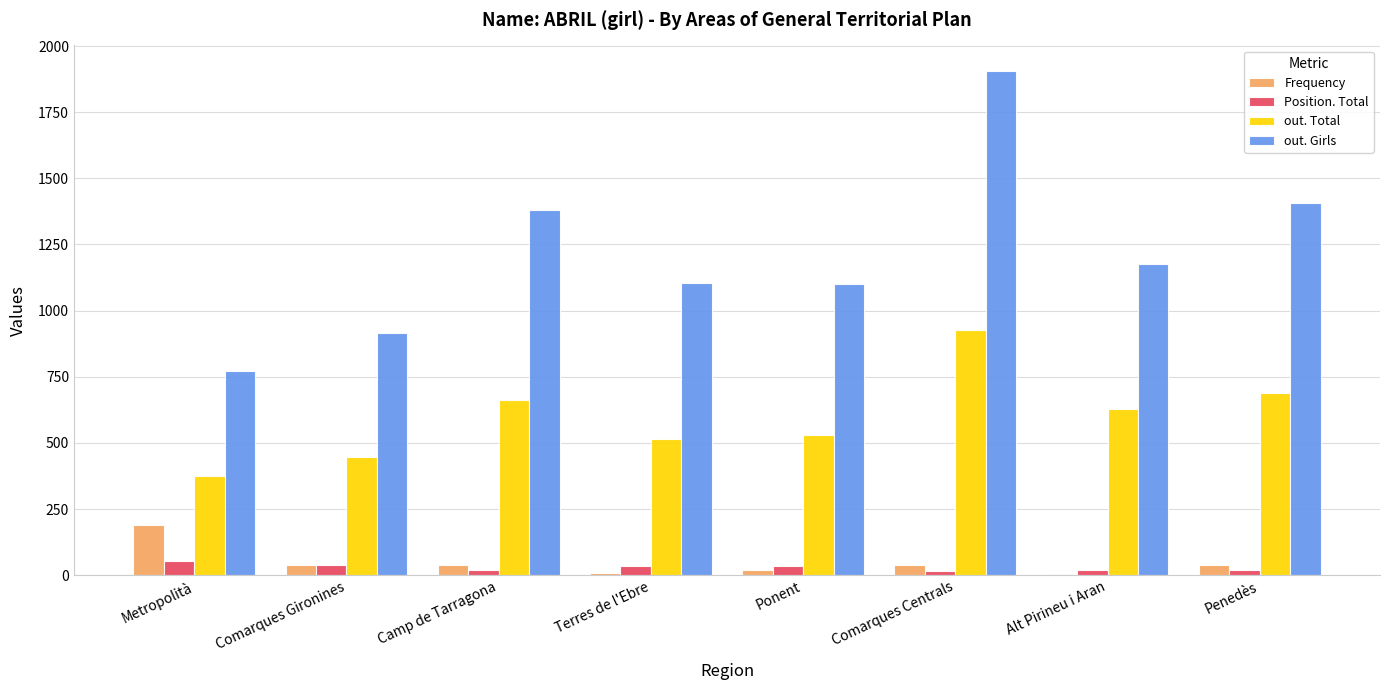

What is the sum of all out. Girls values?

9763